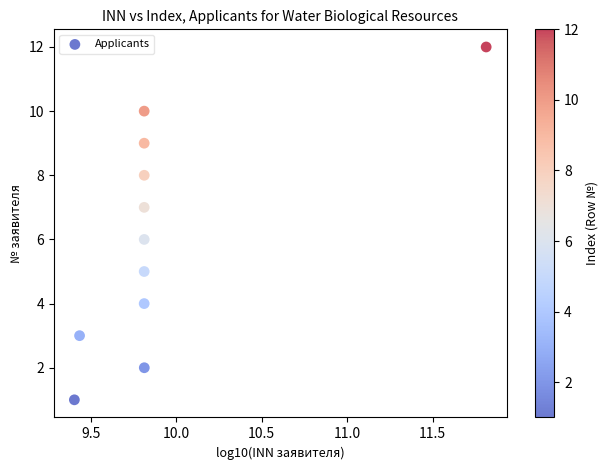

What is the average Y value?

6